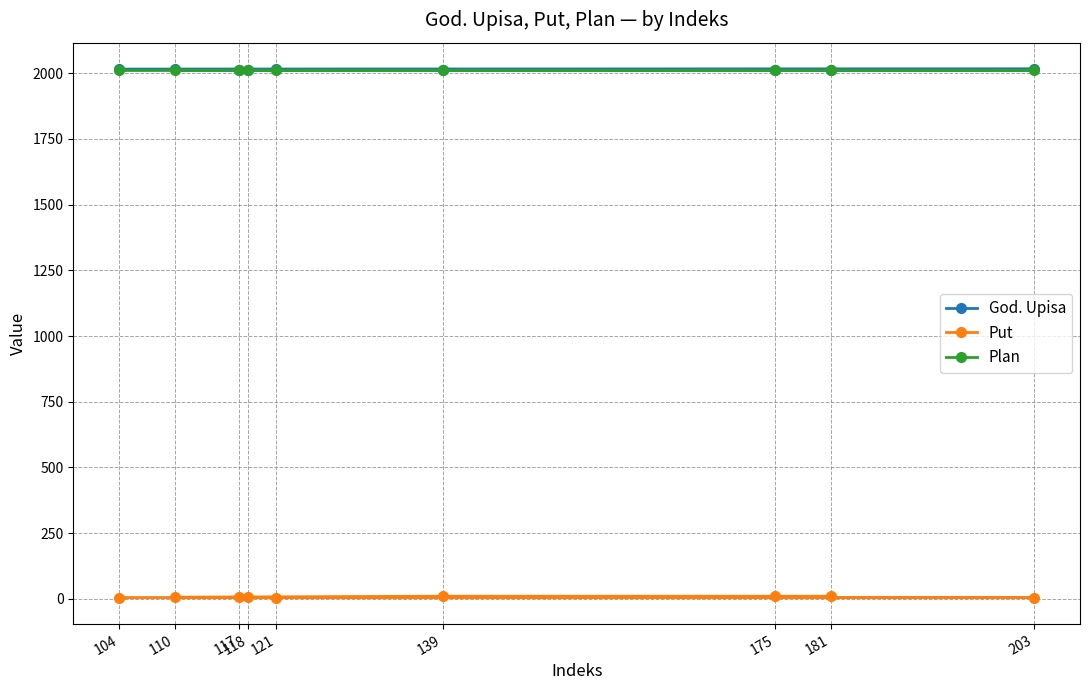

What is the value of the God. Upisa point at the 2nd from the left?

2015